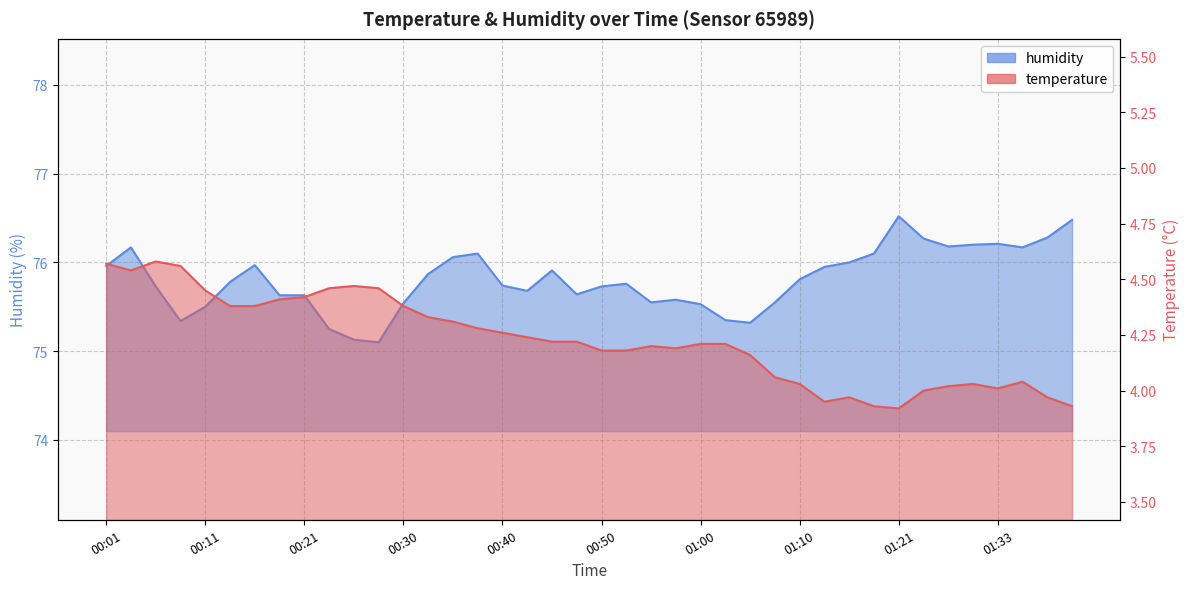

True or false: temperature has a value of 4.0 at 01:33.

True